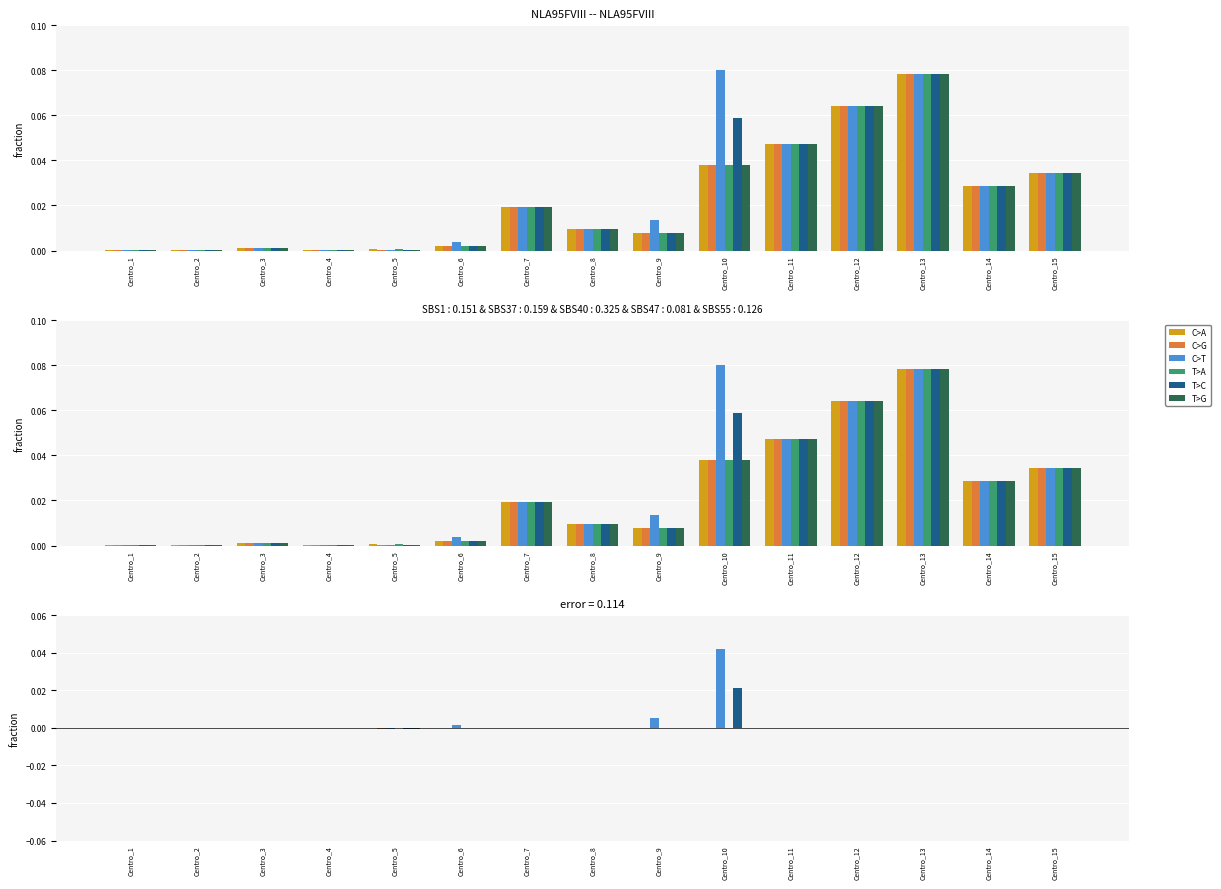

How many data points does each series have?

15